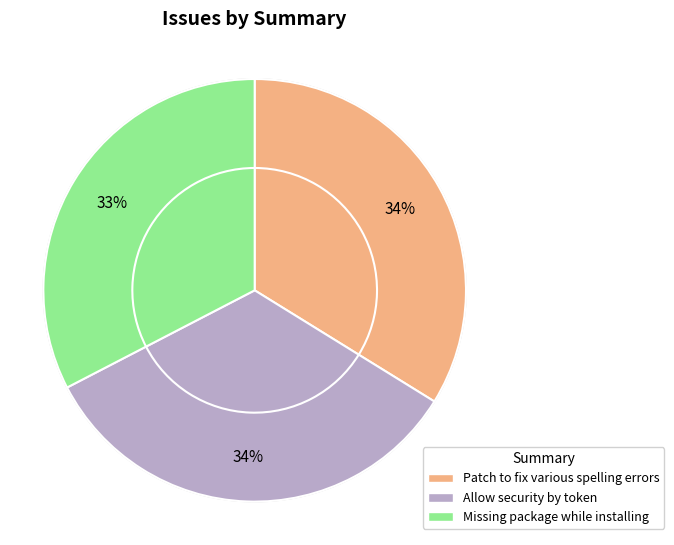

Is Patch to fix various spelling errors the majority of the pie?

No